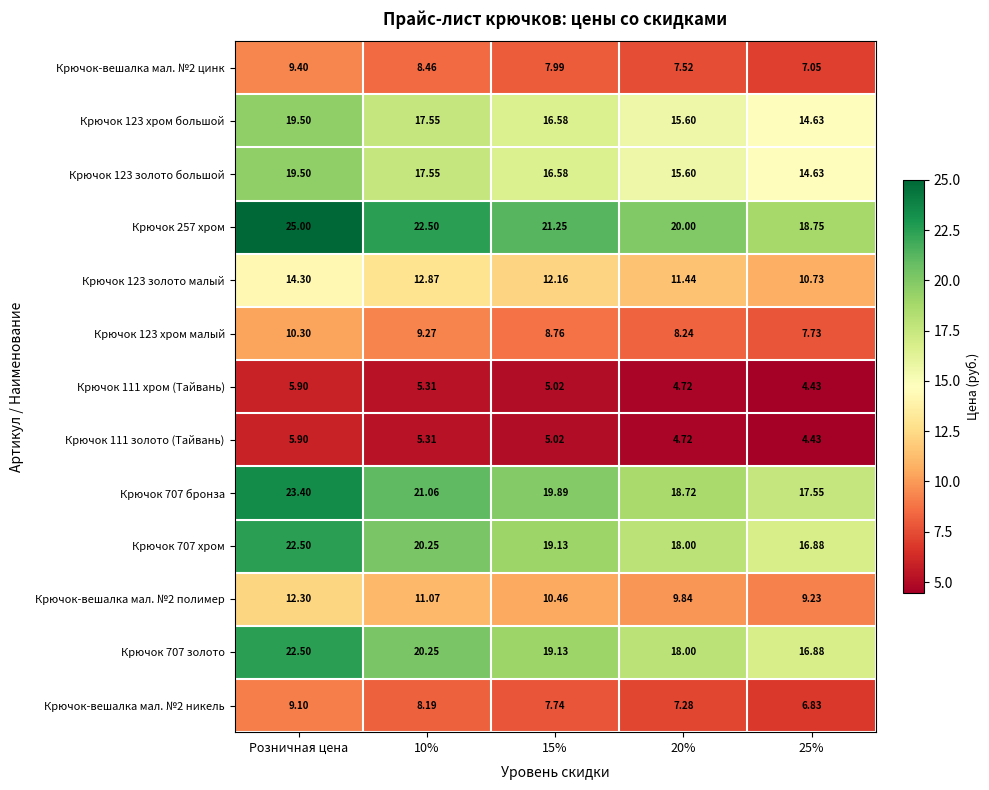

Which label corresponds to the largest value in the chart?

Розничная цена